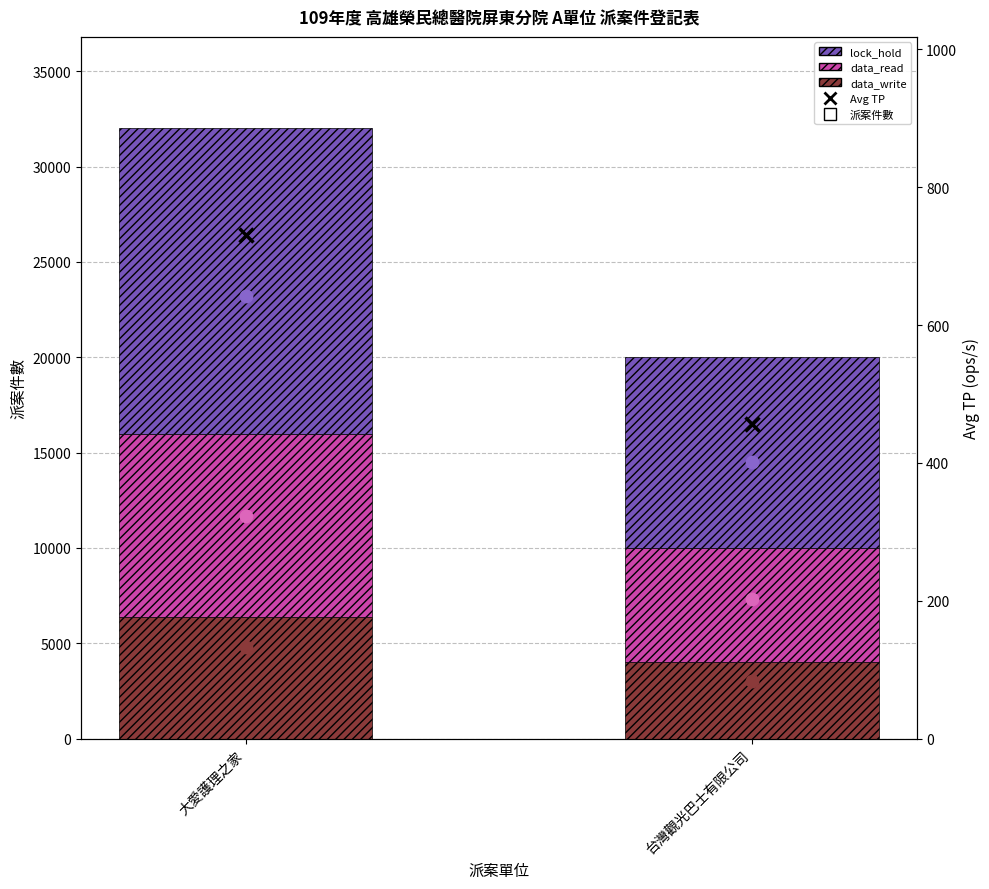

Which series contains the lowest Y value?

data_write